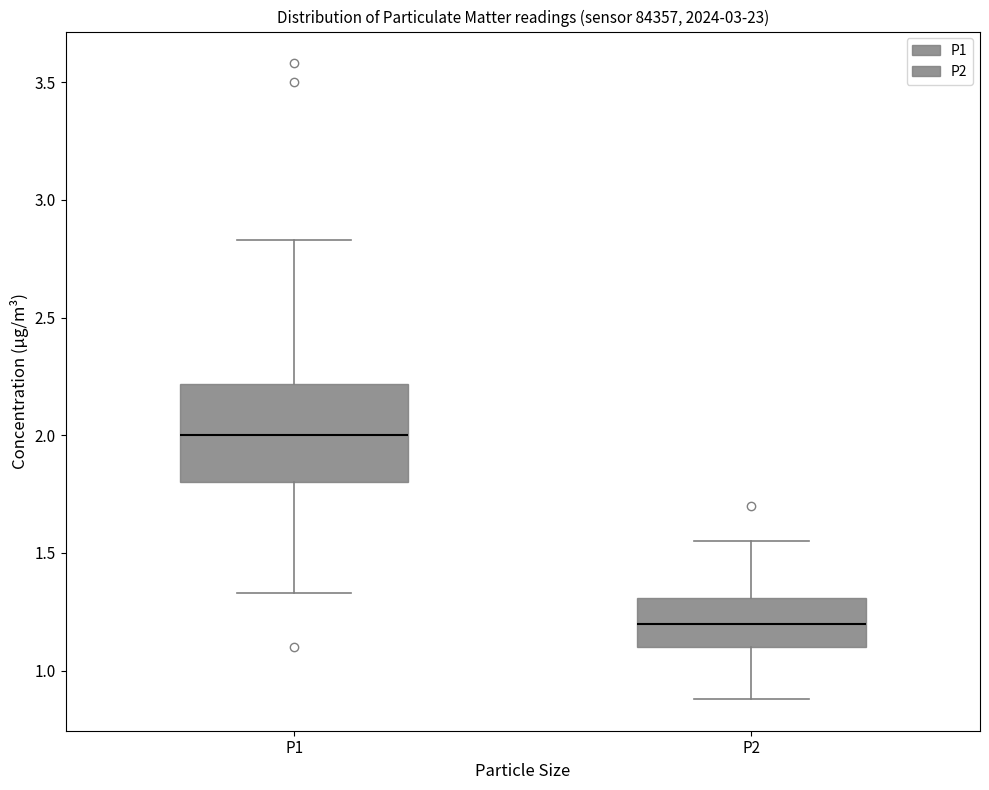

Which box has the highest median line?

P1